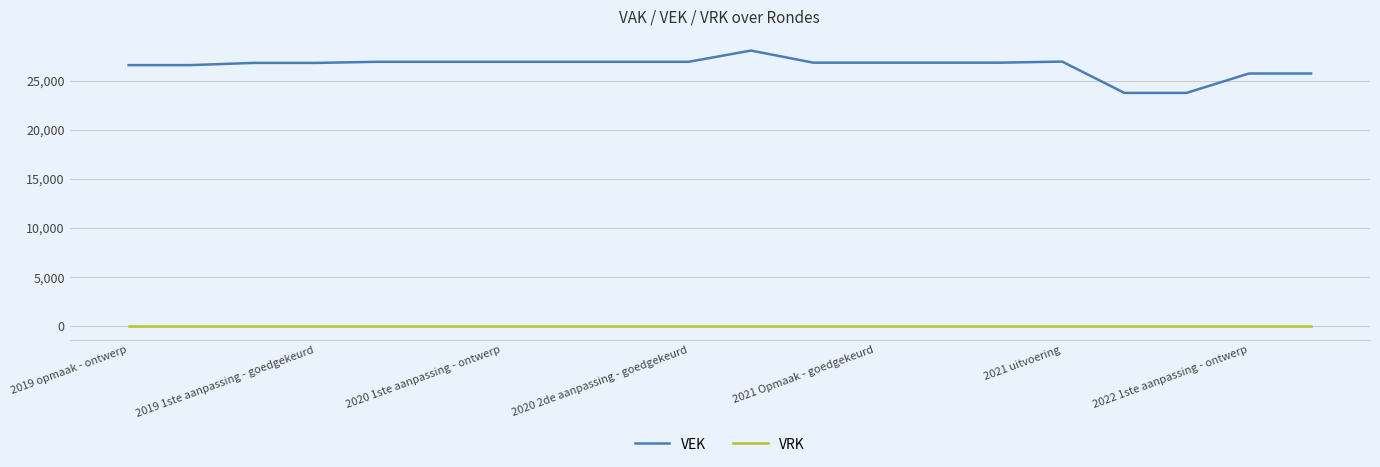

True or false: VEK has more than 1 points higher than both neighbors.

True